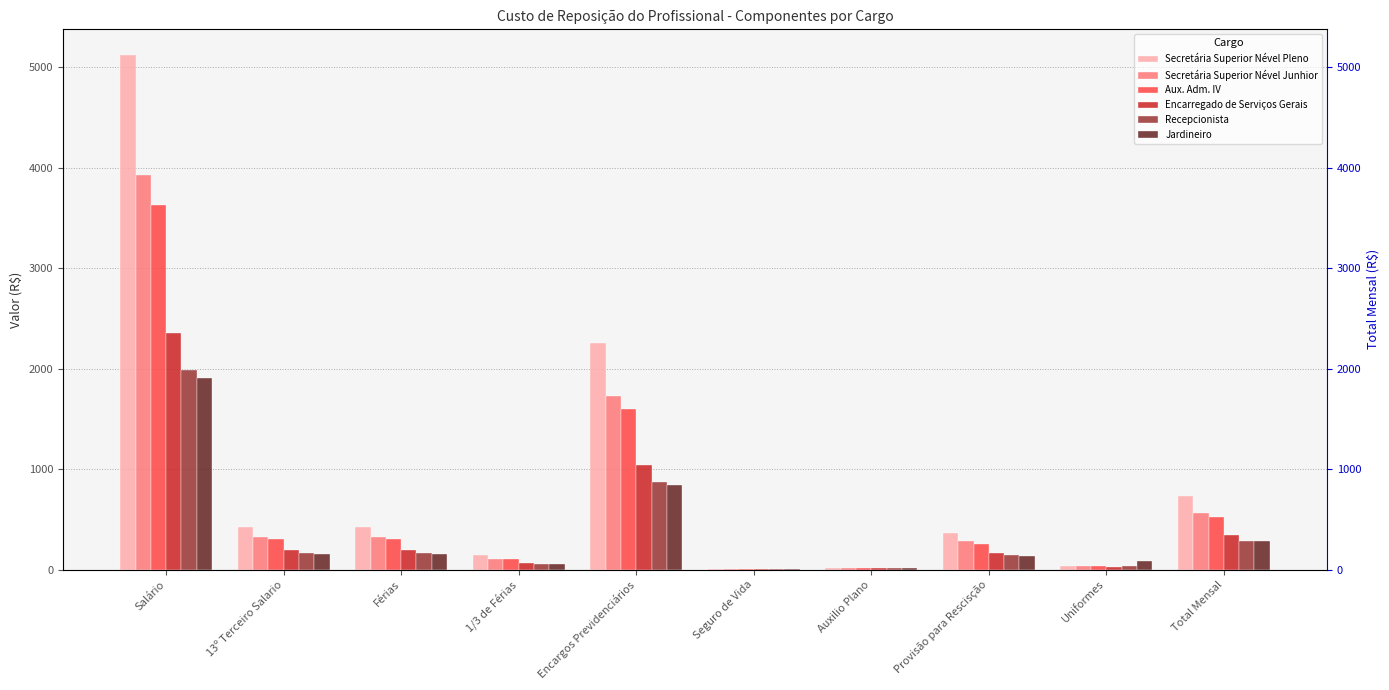

Is the value of Encarregado de Serviços Gerais at Total Mensal greater than the value of Jardineiro at Encargos Previdenciários?

No